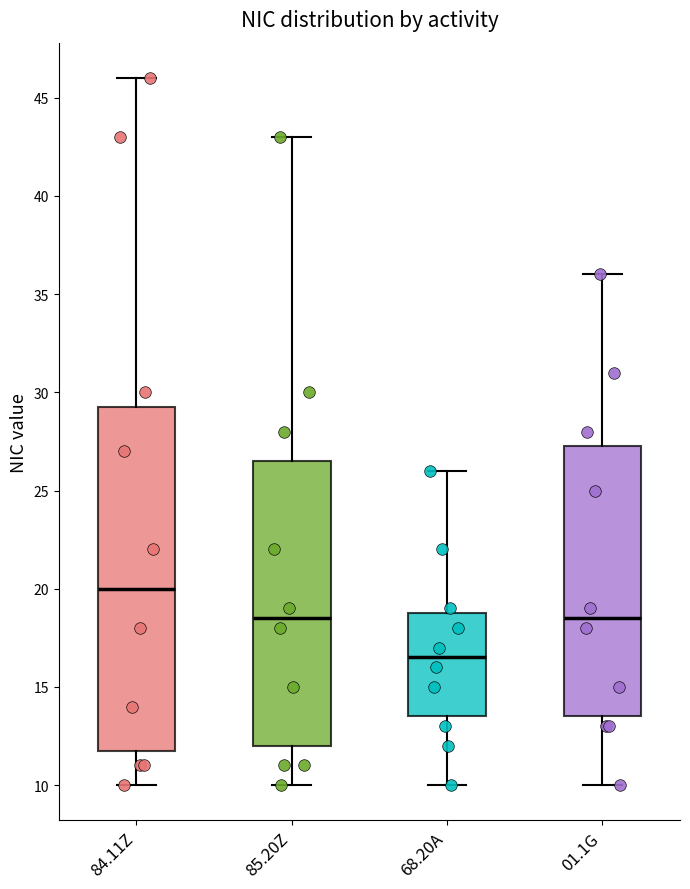

Reading left to right, read every box against the y-axis: the position of its median line, the range the box covers, and the ends of its whiskers. The values are not printed on the chart, so give them approximately, as read against the axis.

84.11Z: median 20.0, box 12.0 to 29.5, whiskers 10.0 to 46.0
85.20Z: median 18.5, box 12.0 to 26.5, whiskers 10.0 to 43.0
68.20A: median 16.5, box 13.5 to 19.0, whiskers 10.0 to 26.0
01.1G: median 18.5, box 13.5 to 27.5, whiskers 10.0 to 36.0